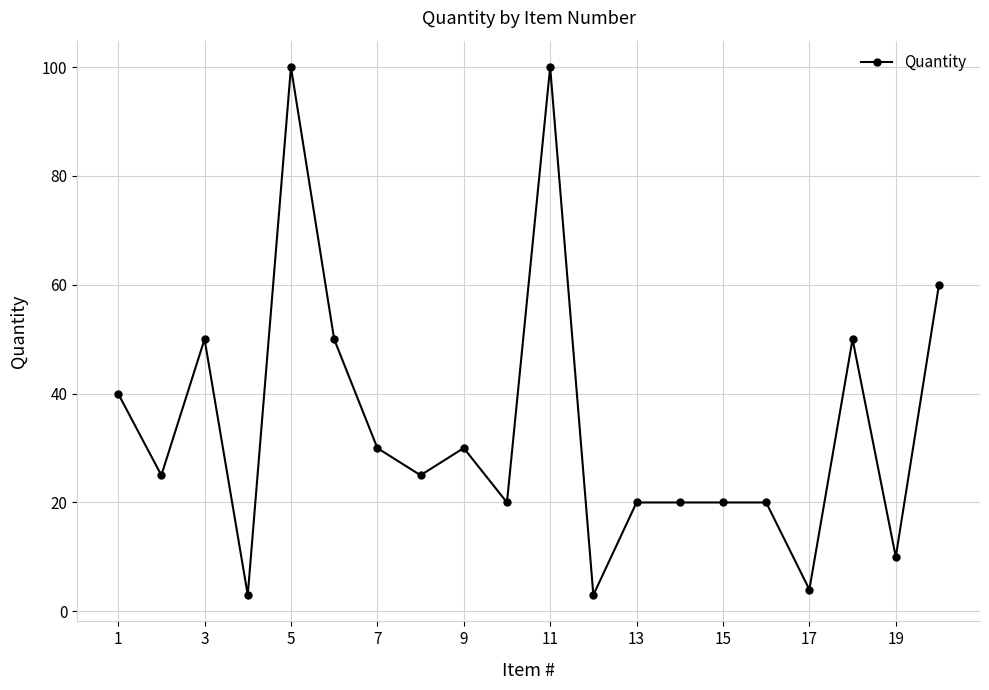

True or false: there are more than 1 points higher than both neighbors.

True